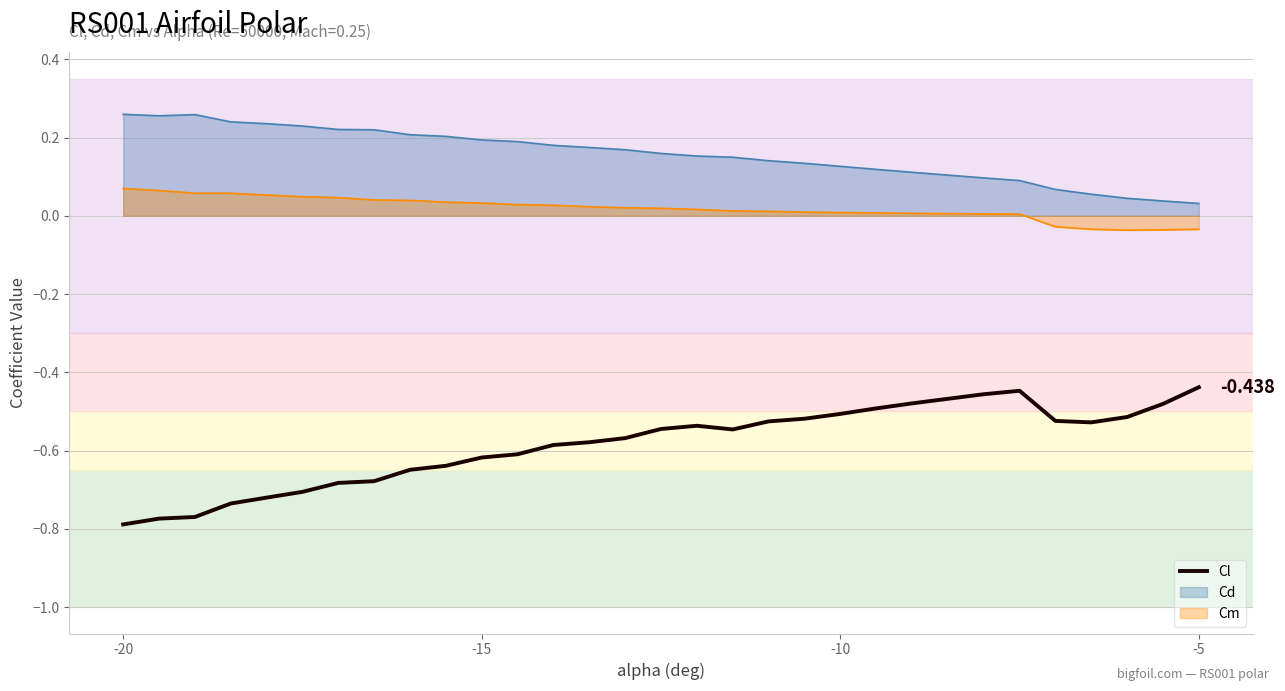

List the series in order of their overall mean, highest first.

Cd, Cm, Cl